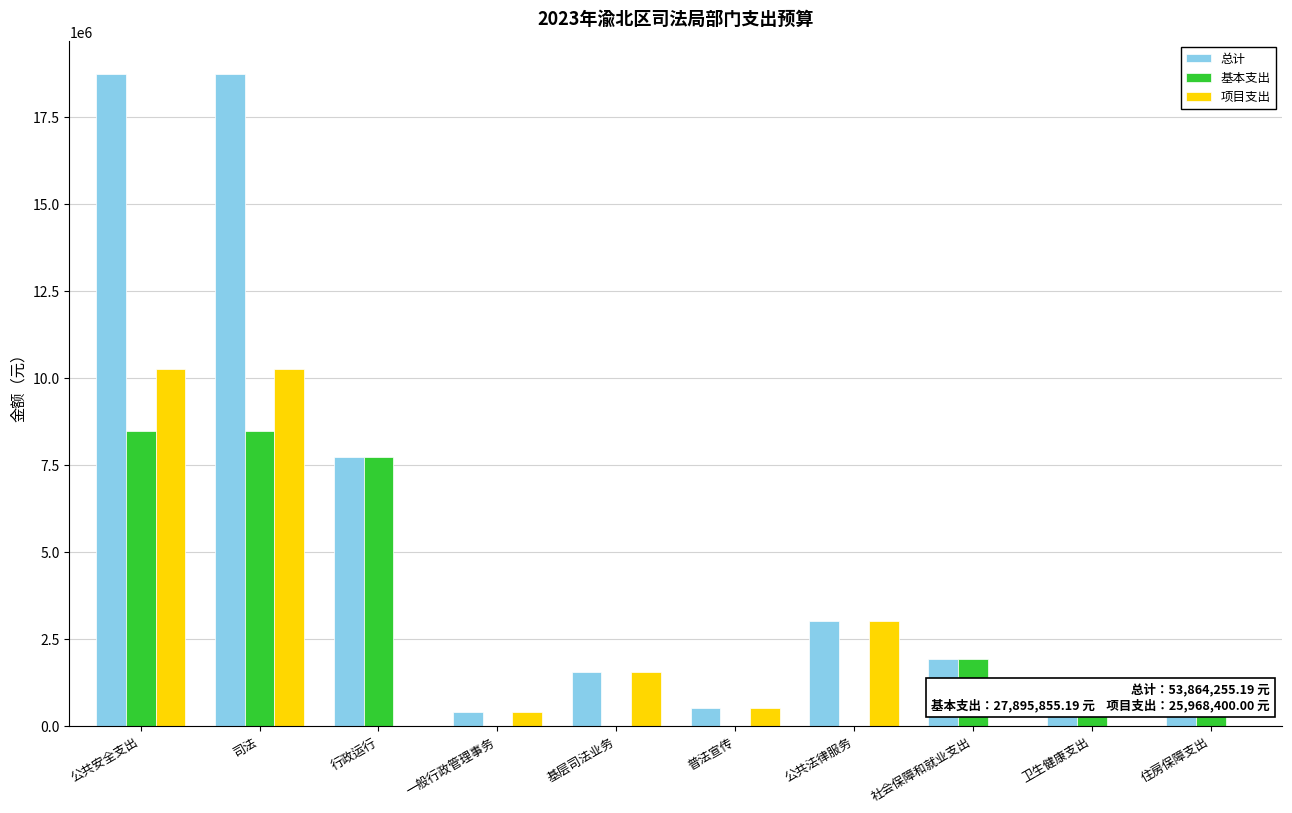

Is it true that 项目支出 equals 400000.0 at 一般行政管理事务?

True